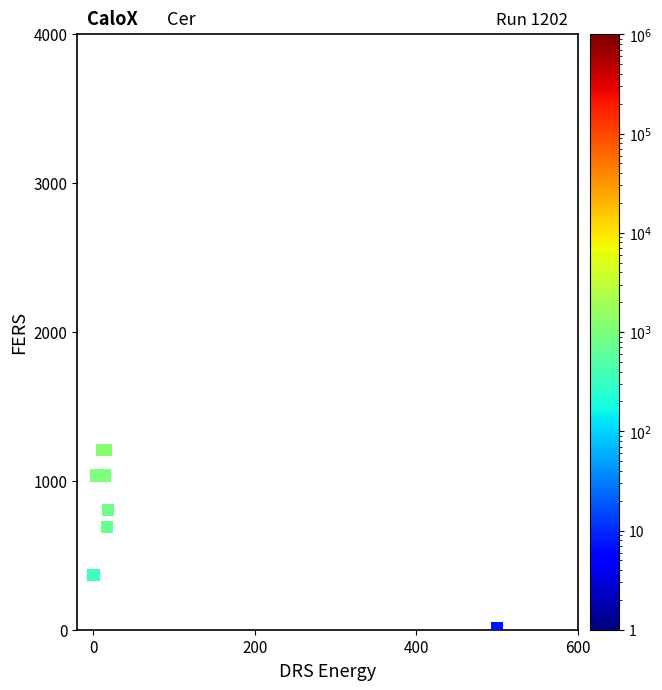

What Y value in the scatter plot is closest to 607?

690